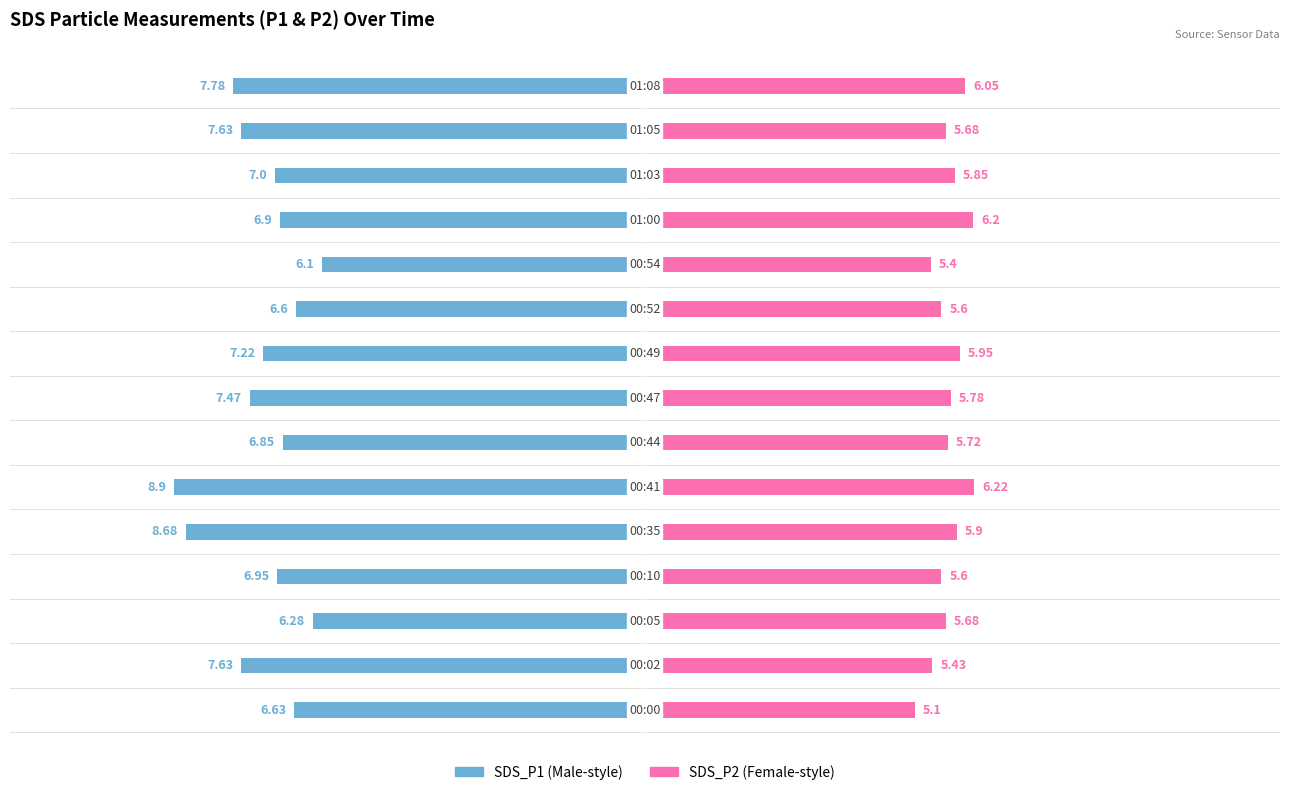

Read the SDS_P2 value at 0.

5.1